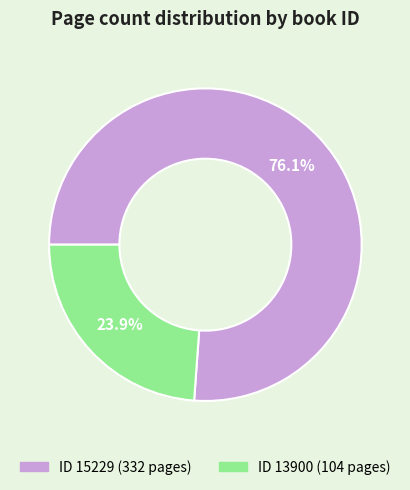

Does any single category account for the majority?

Yes